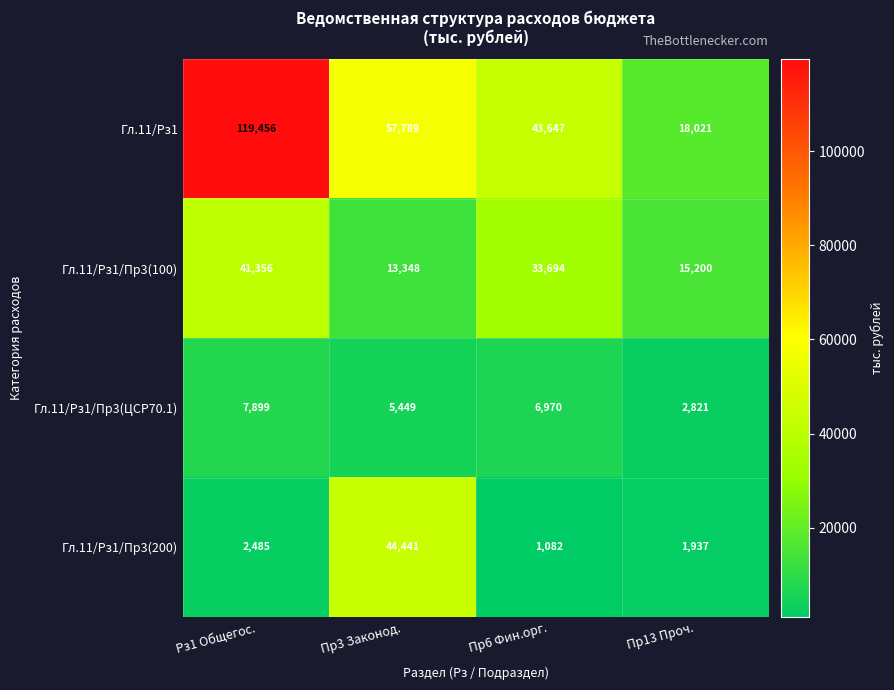

Rank the series at Пр3 Законод. from lowest to highest value.

Гл.11/Рз1/Пр3(ЦСР70.1), Гл.11/Рз1/Пр3(100), Гл.11/Рз1/Пр3(200), Гл.11/Рз1